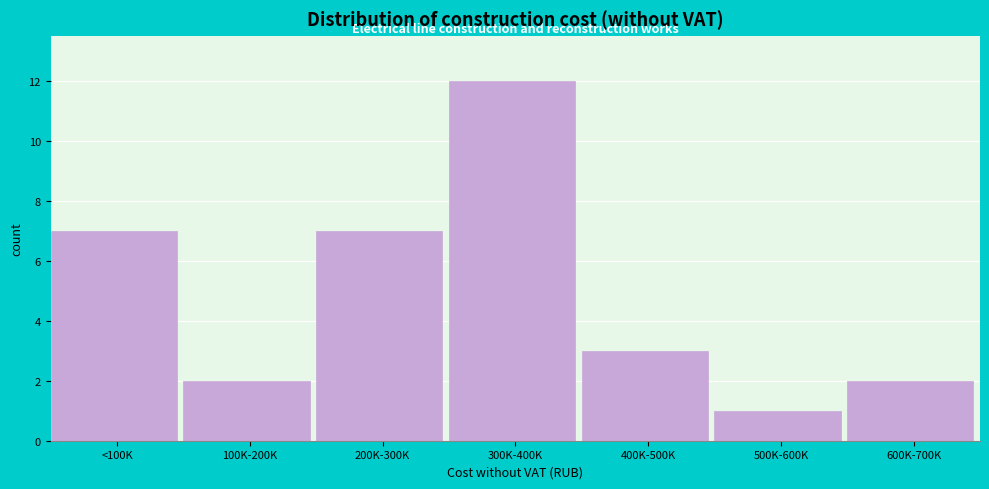

Reading right to left, extract all data points from this chart.

2	1	3	12	7	2	7